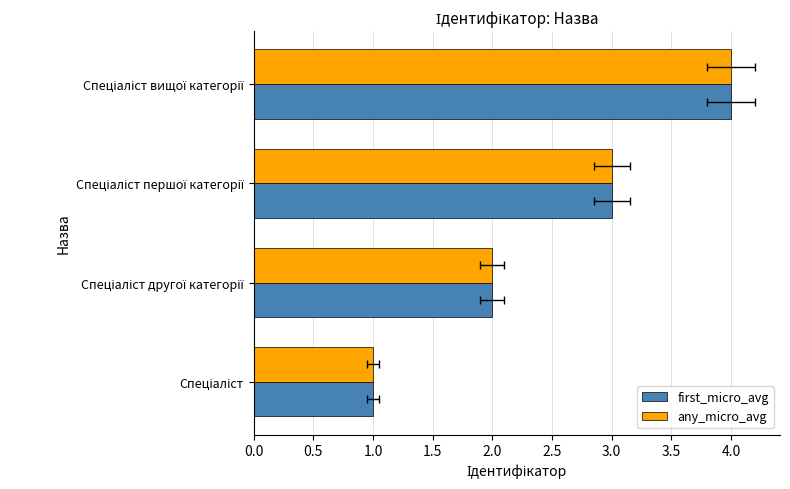

How many groups of bars are there?

4